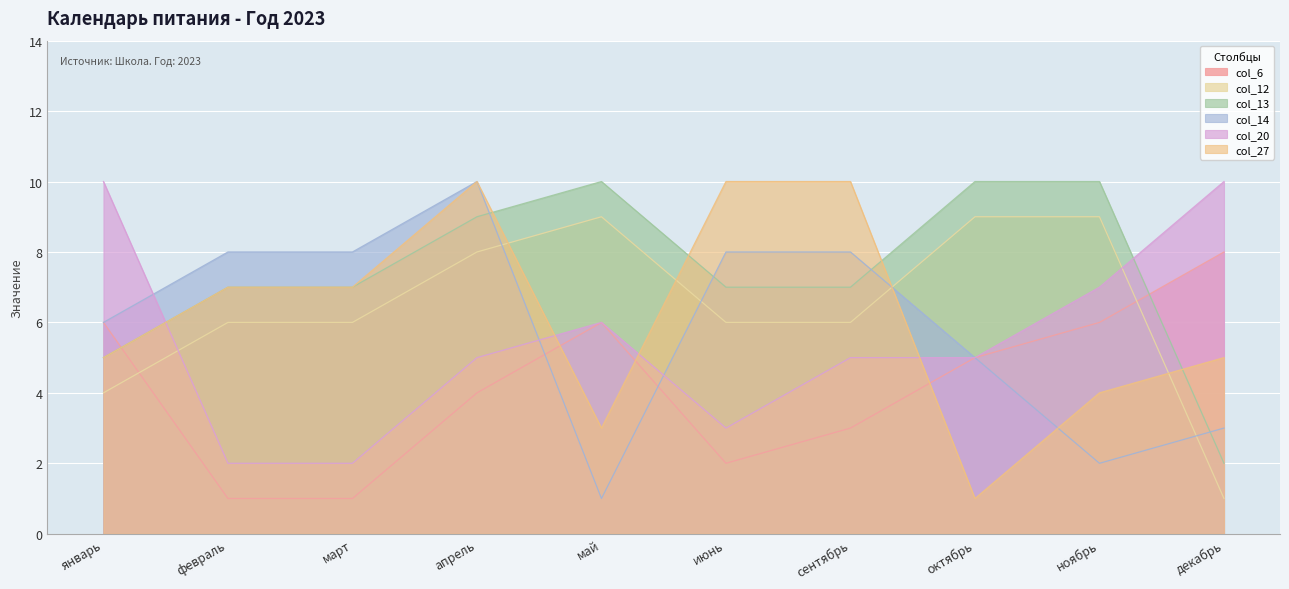

In col_20, how many points are higher than both neighbors (excluding endpoints)?

1